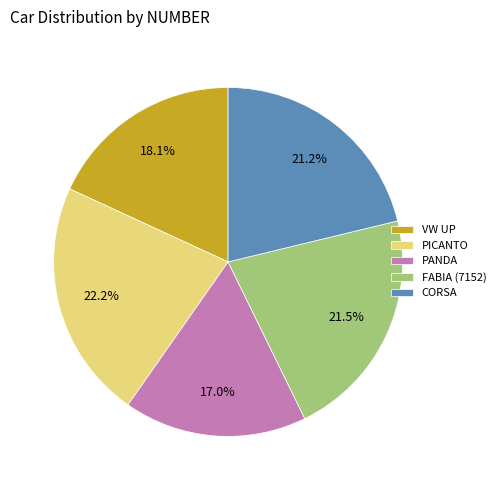

Does FABIA (7152) account for over 50% of the chart?

No